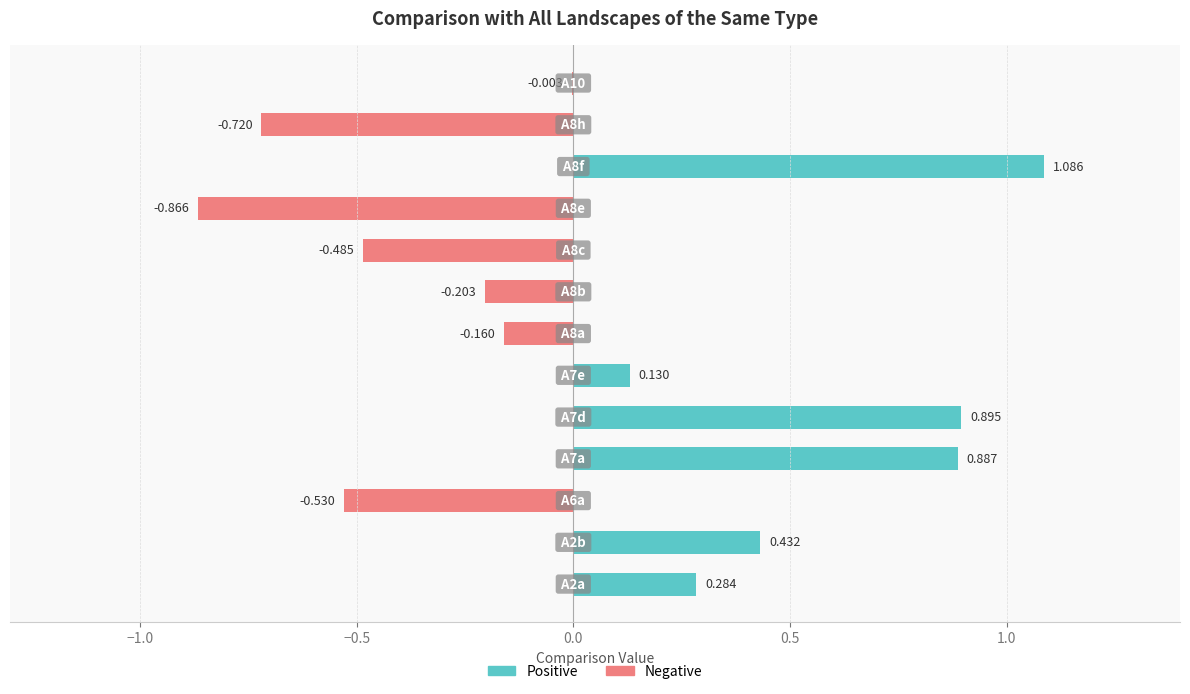

What is the sum of all Positive values?

3.7